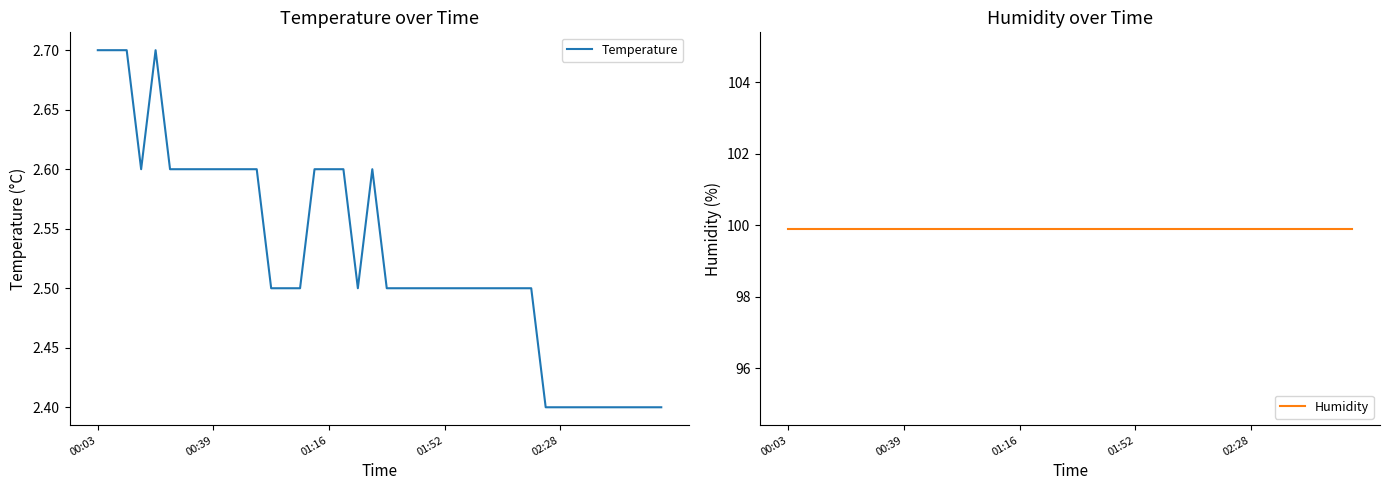

The Humidity series shows 39.4 at 36. True or false?

False